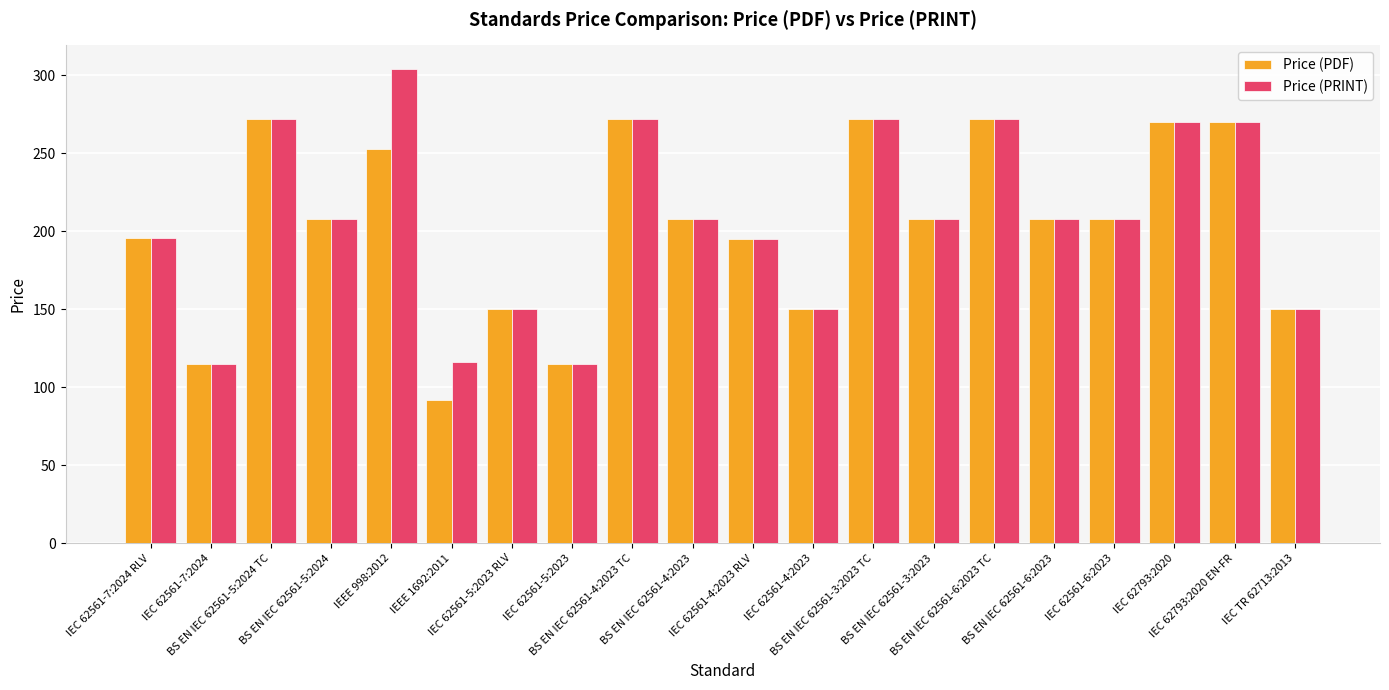

What is the average value of the Price (PDF) series?

204